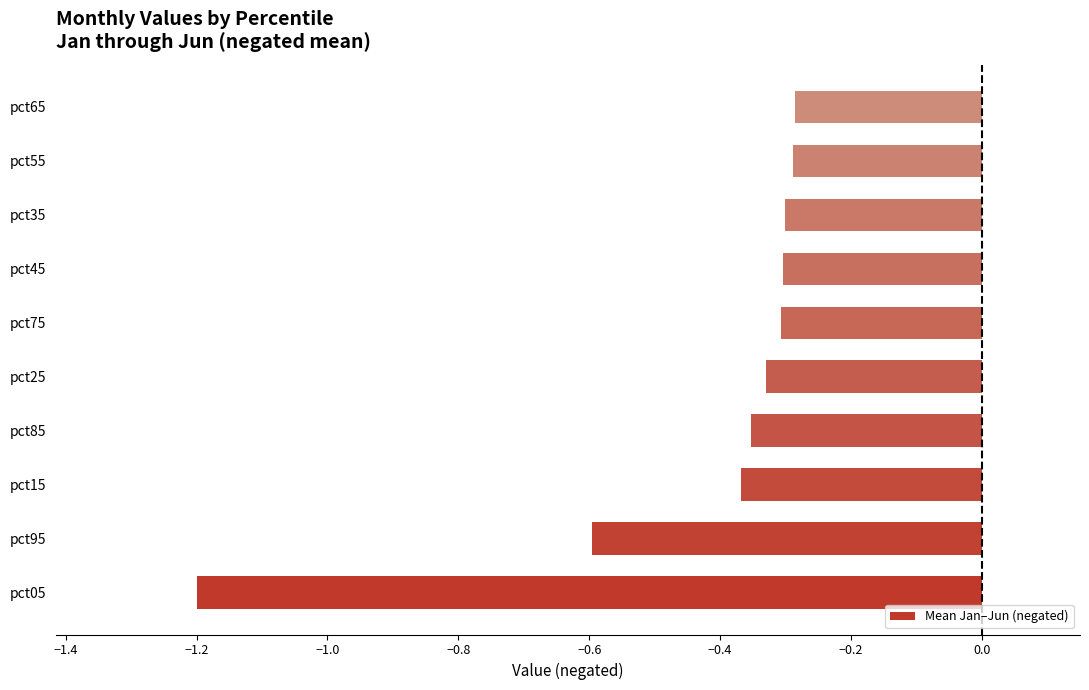

What is the sum of all values?

-4.3